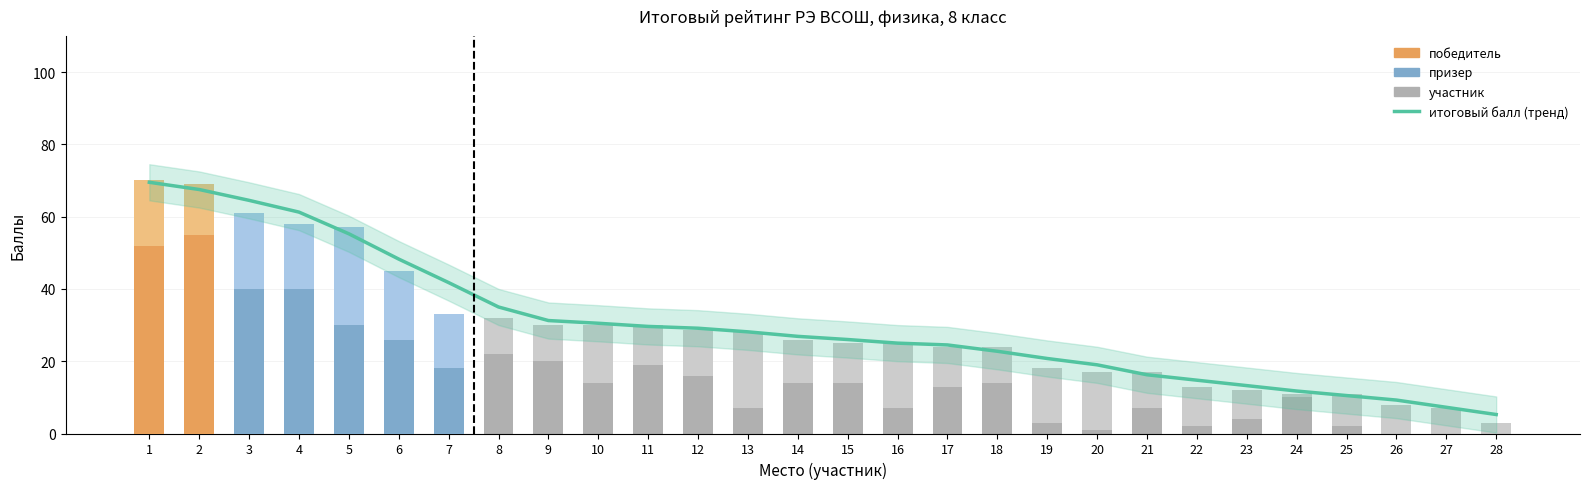

List the labels in order of Итоговый балл (сглаженный) value, largest first.

1, 2, 3, 4, 5, 6, 7, 8, 9, 10, 11, 12, 13, 14, 15, 16, 17, 18, 19, 20, 21, 22, 23, 24, 25, 26, 27, 28